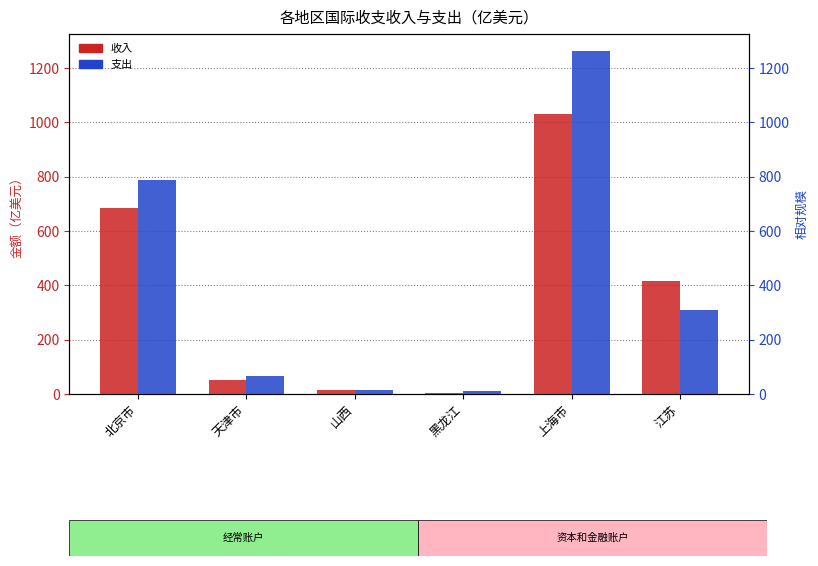

Where does the 支出 series first go above 308?

北京市